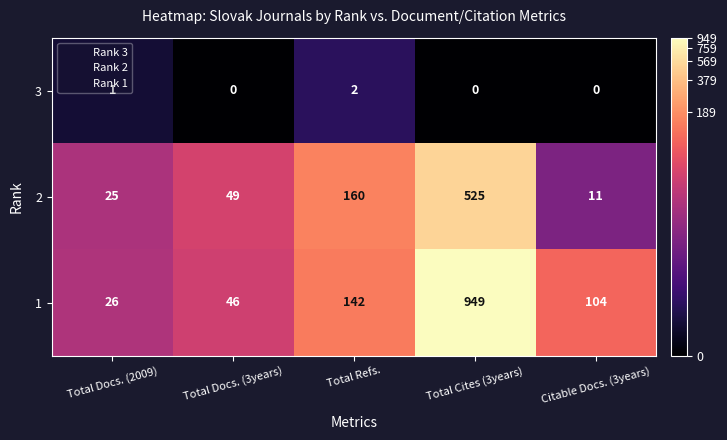

Which series has the largest total across all categories?

1